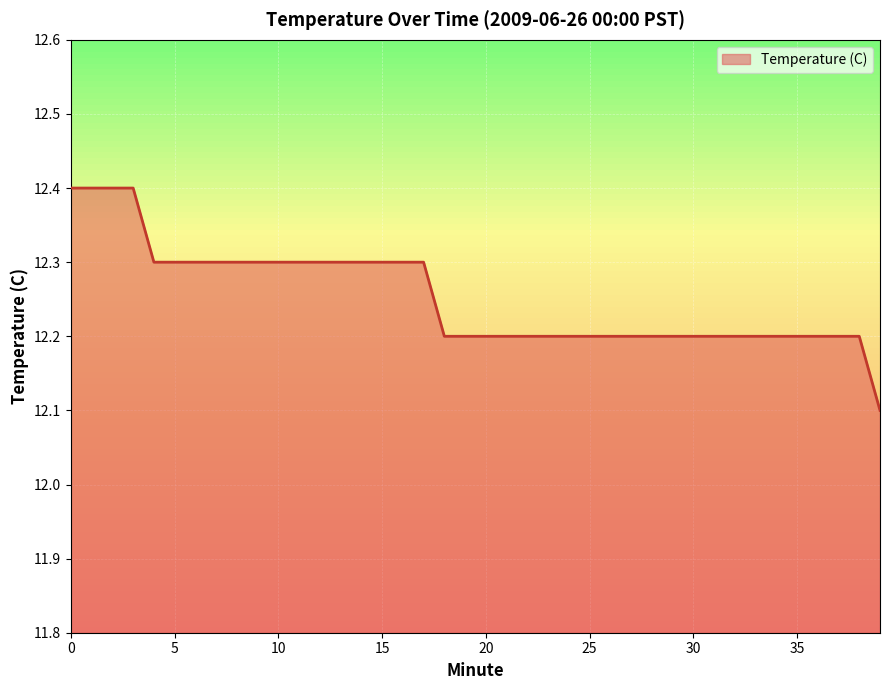

Does the chart display data point markers on the line(s)?

No